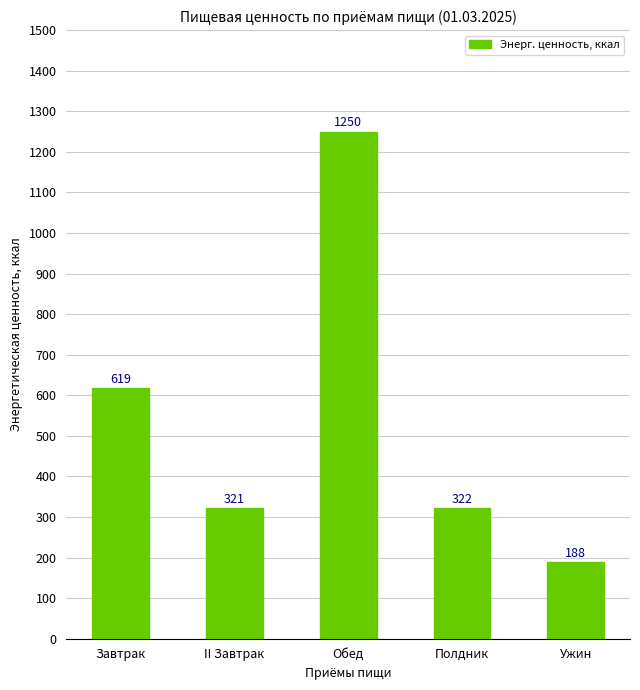

Which label corresponds to the largest value in the chart?

Обед